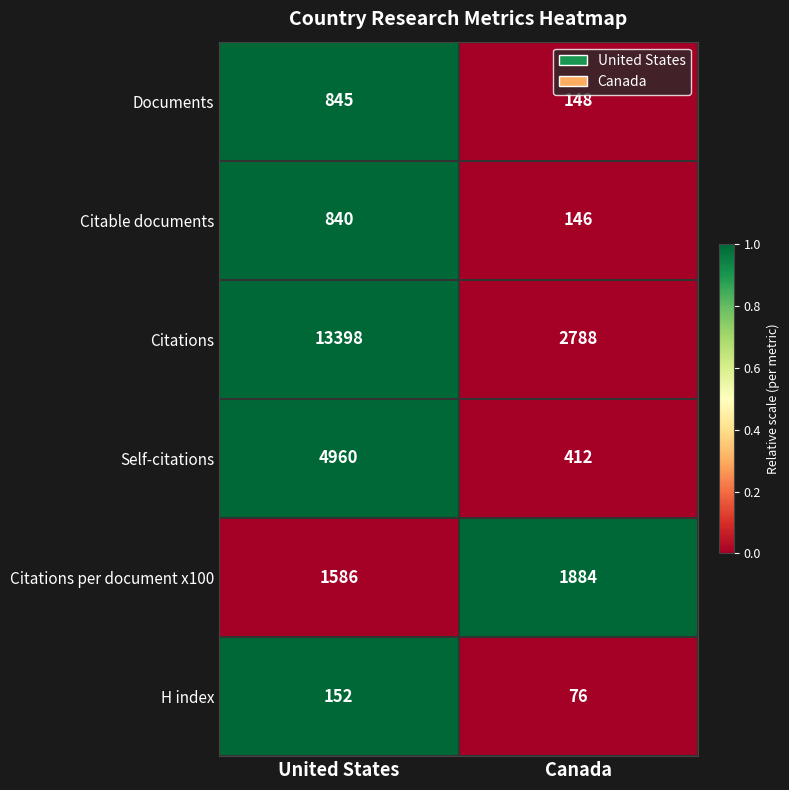

Which category has the lowest value in the Citable documents series?

Canada